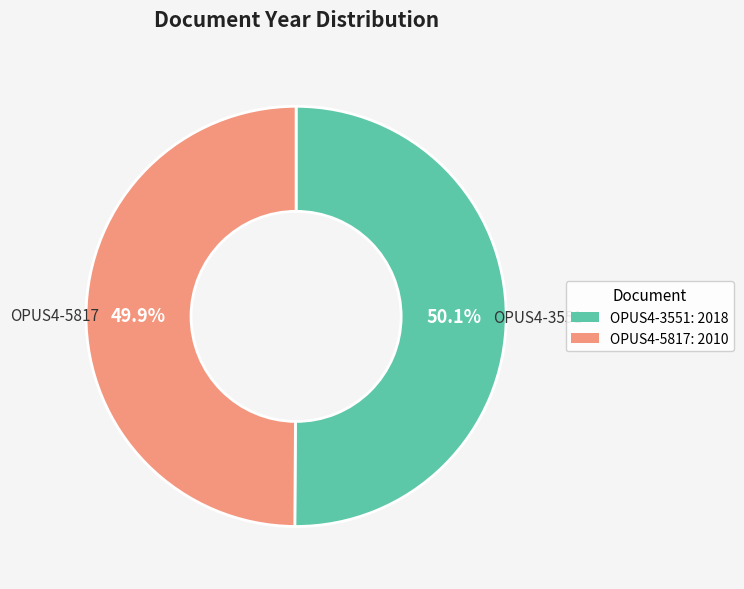

How many segments does this pie chart have?

2